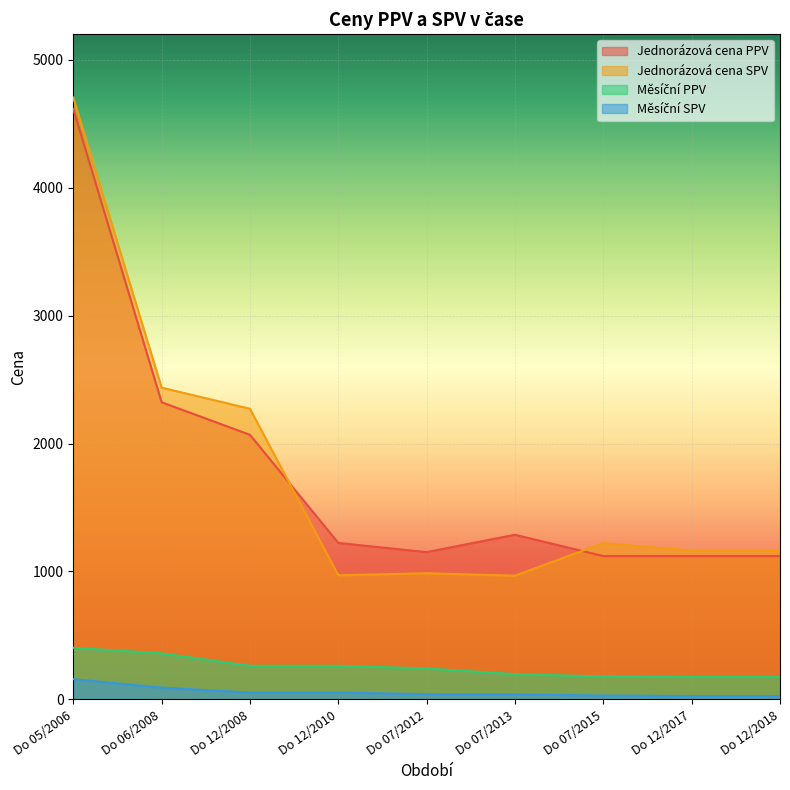

How many lines are shown in the chart?

4